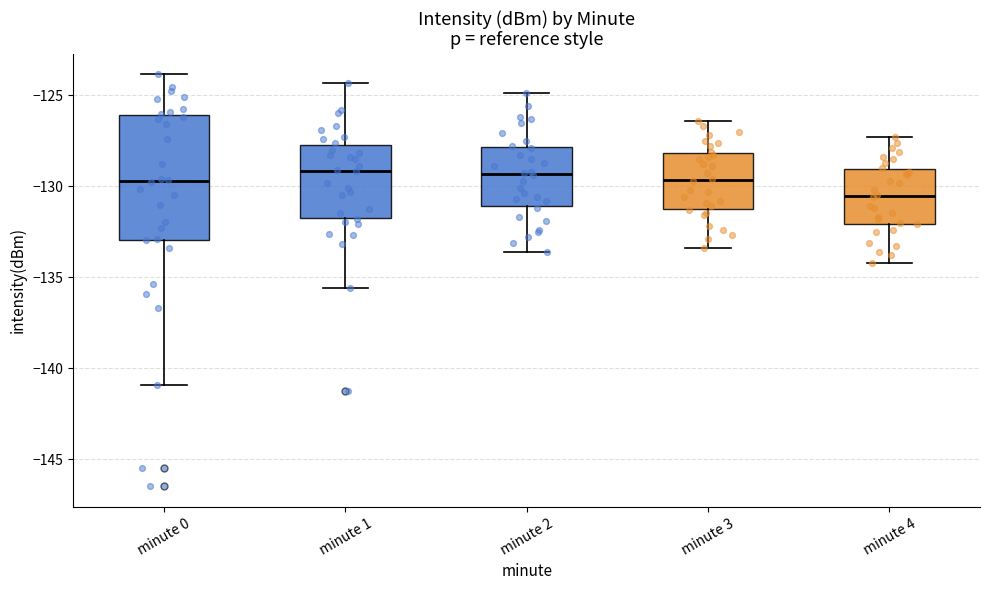

Where does the median line of the box for minute 1 sit on the y-axis? The values are not printed on the chart, so give them approximately, as read against the axis.

-129.0